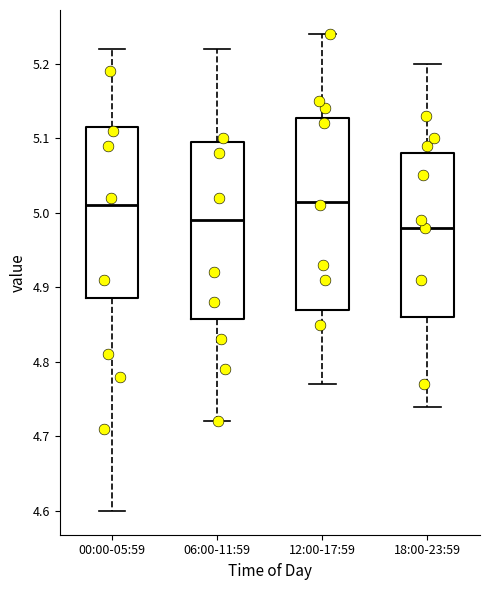

Where is the upper edge of the box for 00:00-05:59 on the y-axis? The values are not printed on the chart, so give them approximately, as read against the axis.

5.12